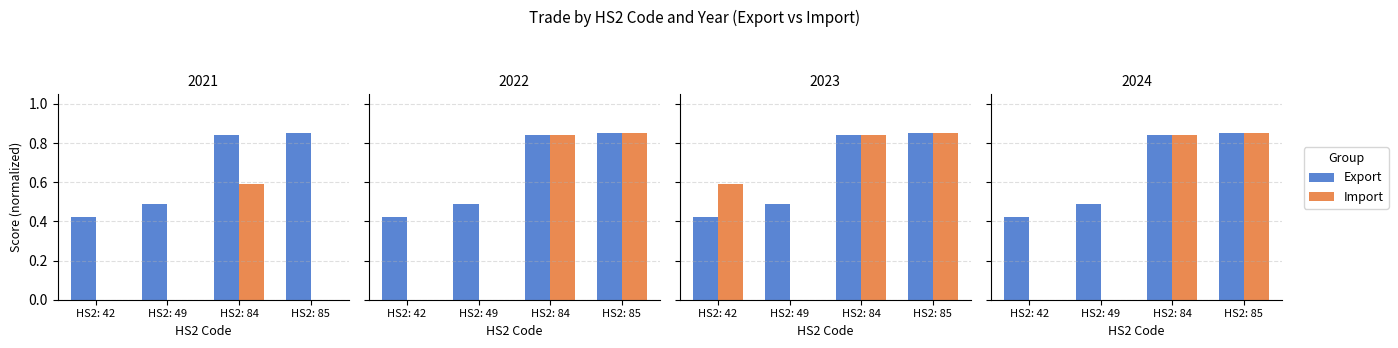

The Export series shows 0.8 at HS2: 84. True or false?

True